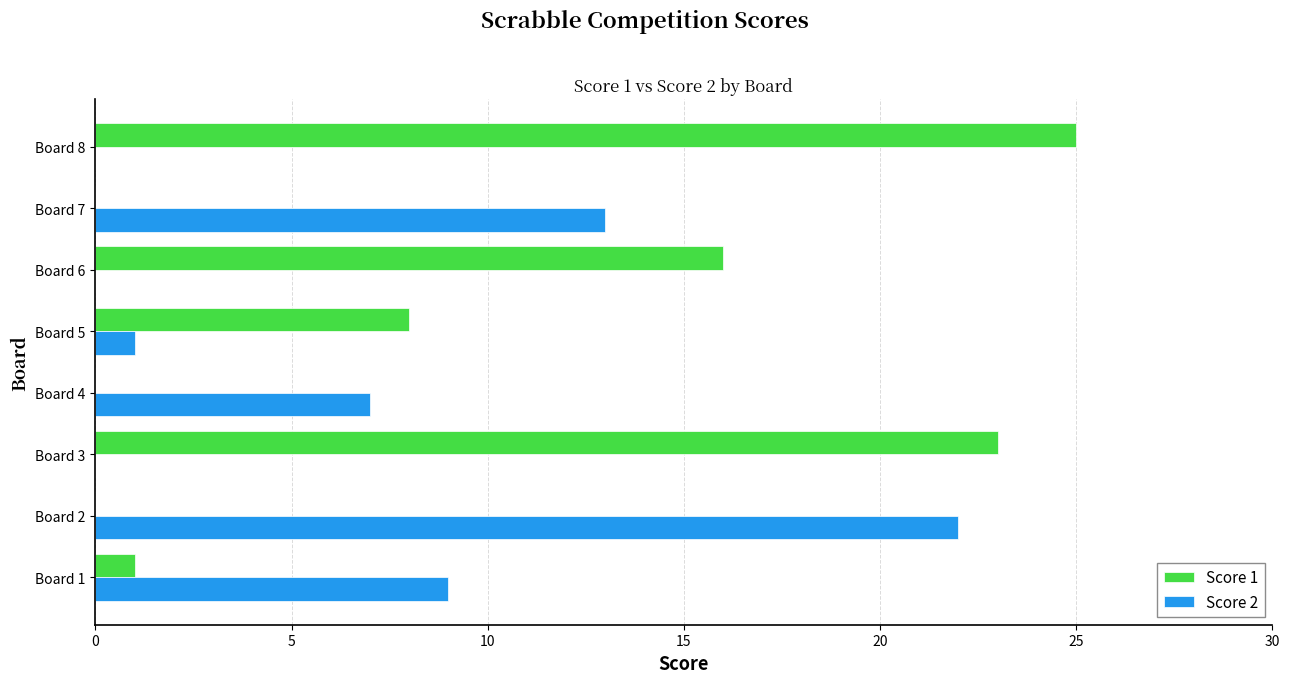

True or false: Score 1 has a value of 14 at Board 5.

False